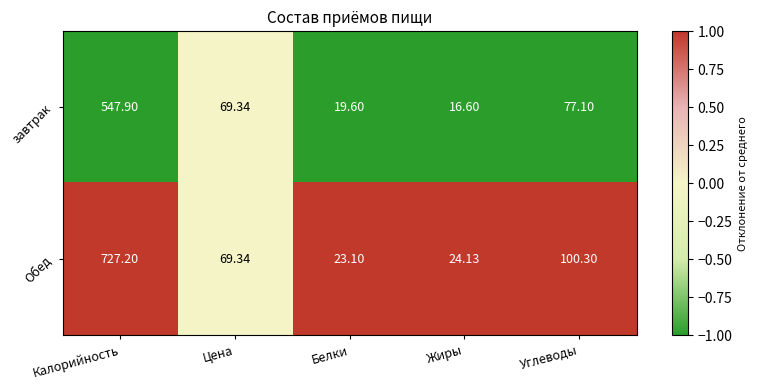

At which category is the sum across all series the highest?

Калорийность